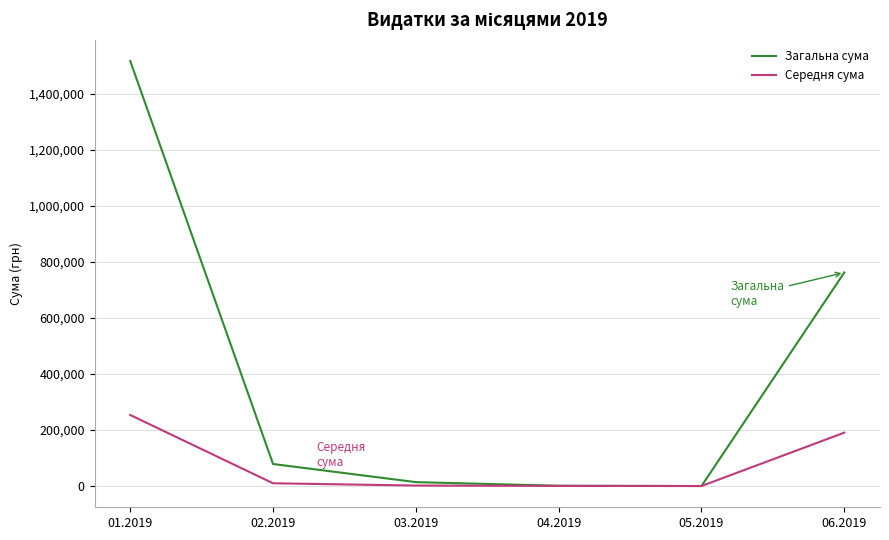

What is the greatest value displayed?

1515902.4